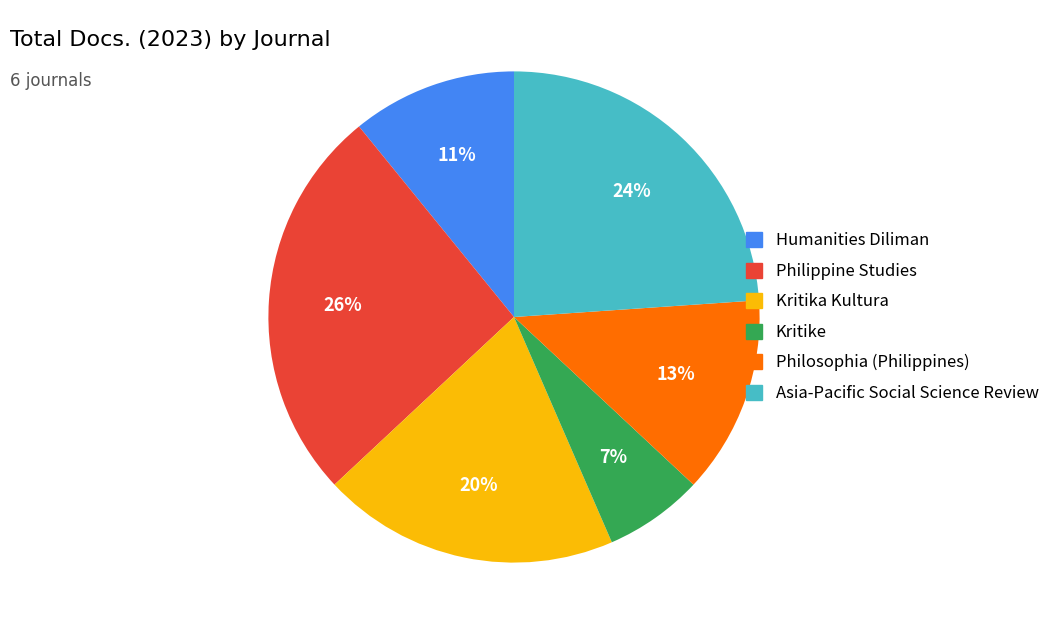

Between Humanities Diliman and Kritika Kultura, which is larger?

Kritika Kultura